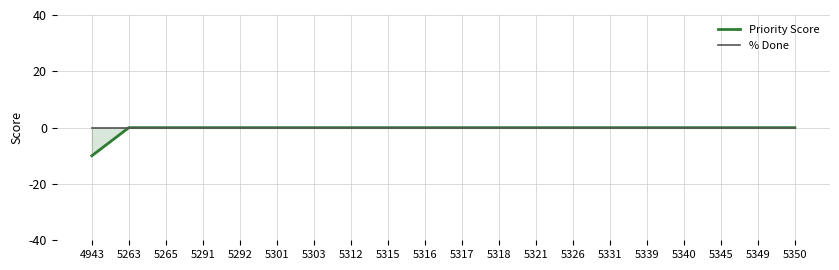

At which label does % Done reach its peak?

4943